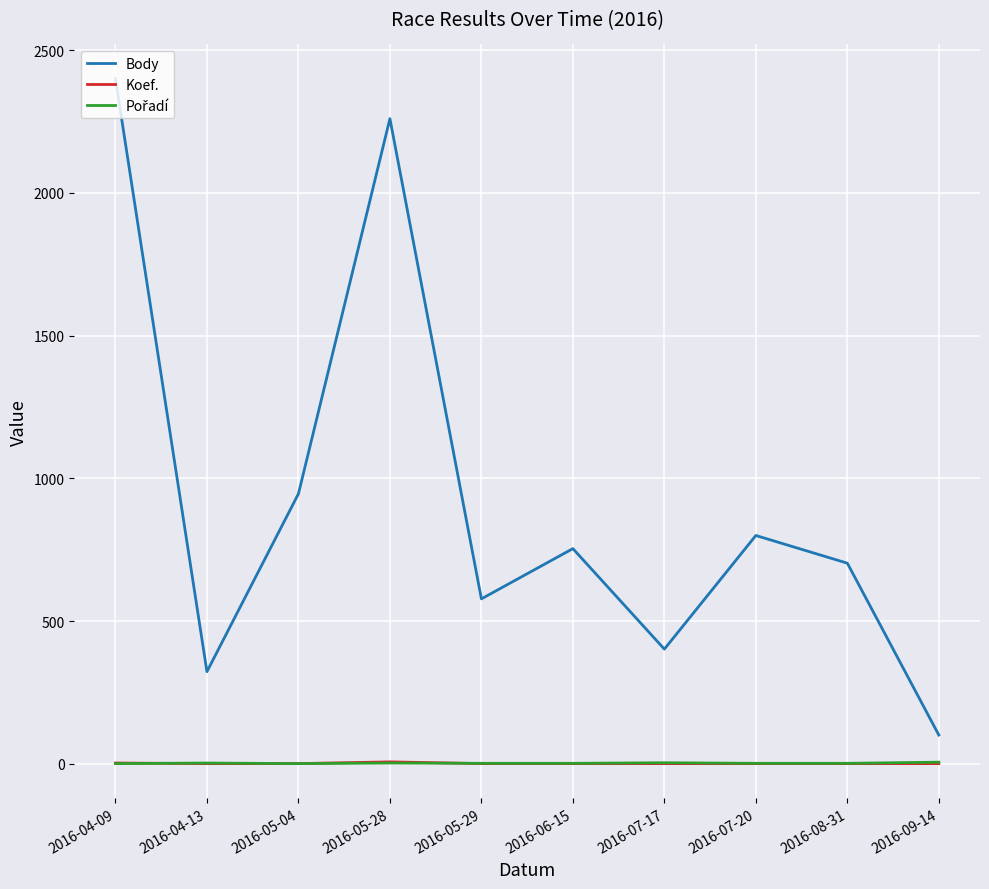

How many lines are shown in the chart?

3